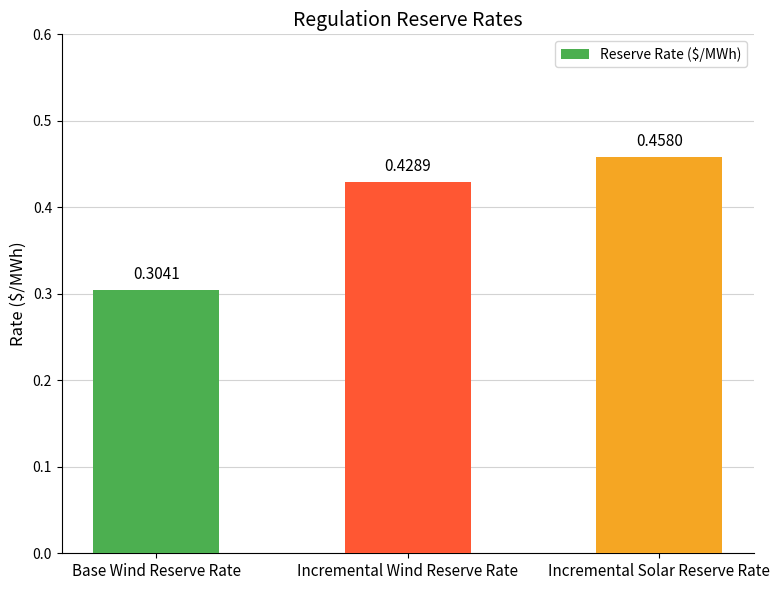

At which label is the value closest to 0?

Base Wind Reserve Rate